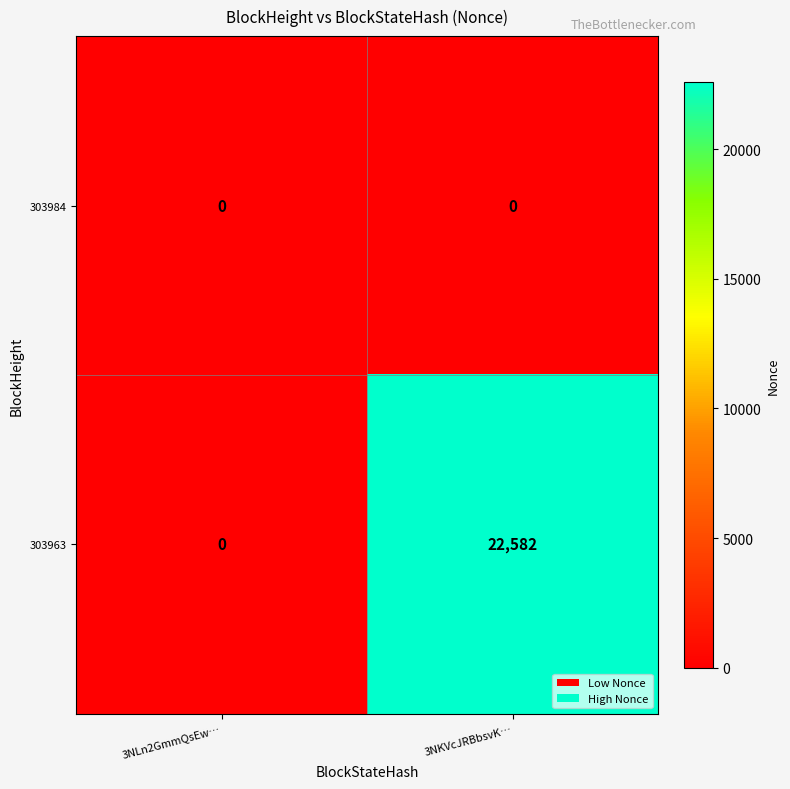

Which series changed the most between 3NLn2GmmQsEw… and 3NKVcJRBbsvK…?

303963